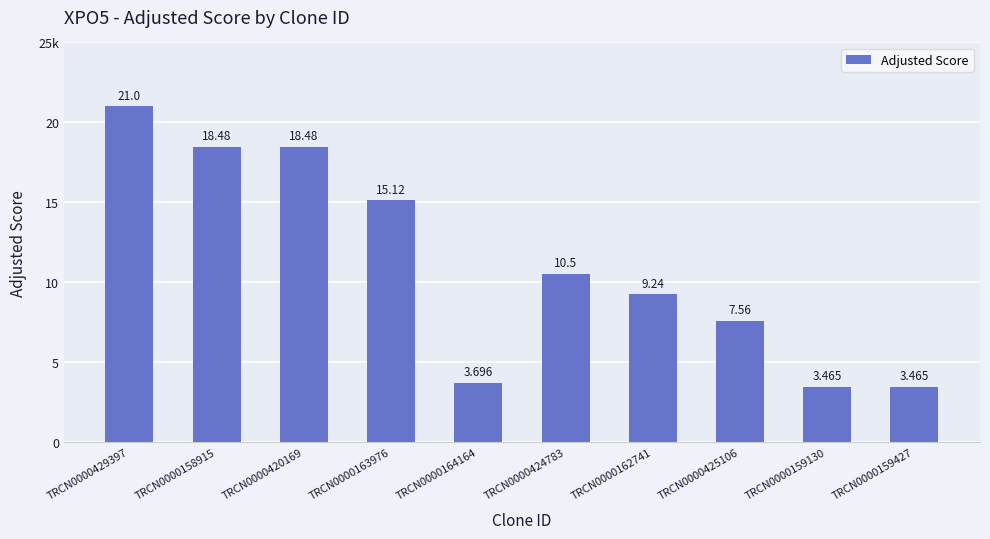

Does the chart contain any negative values?

No